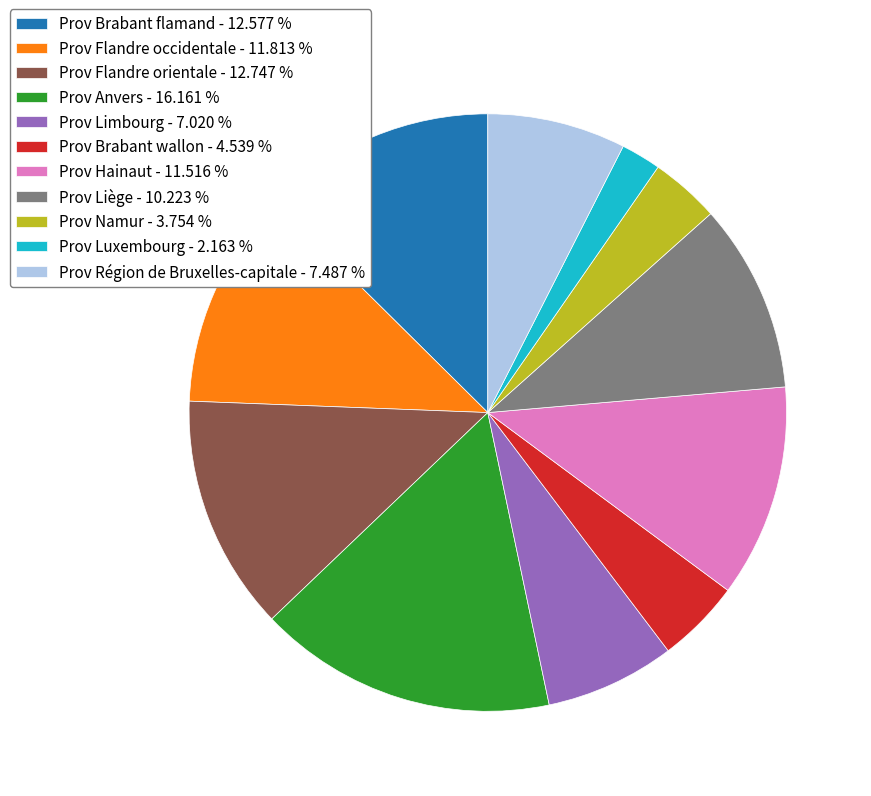

Combined, do Prov Limbourg - 7.020 % and Prov Flandre occidentale - 11.813 % account for over 50%?

No